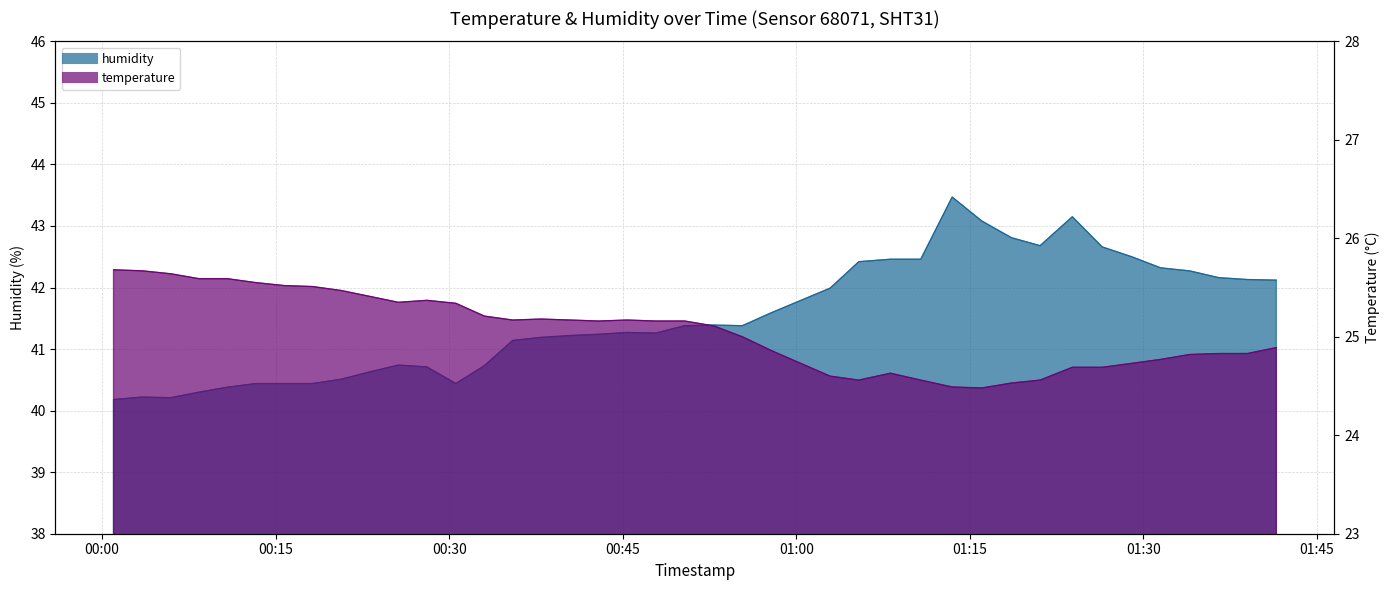

What is the maximum value shown in the chart?

43.5